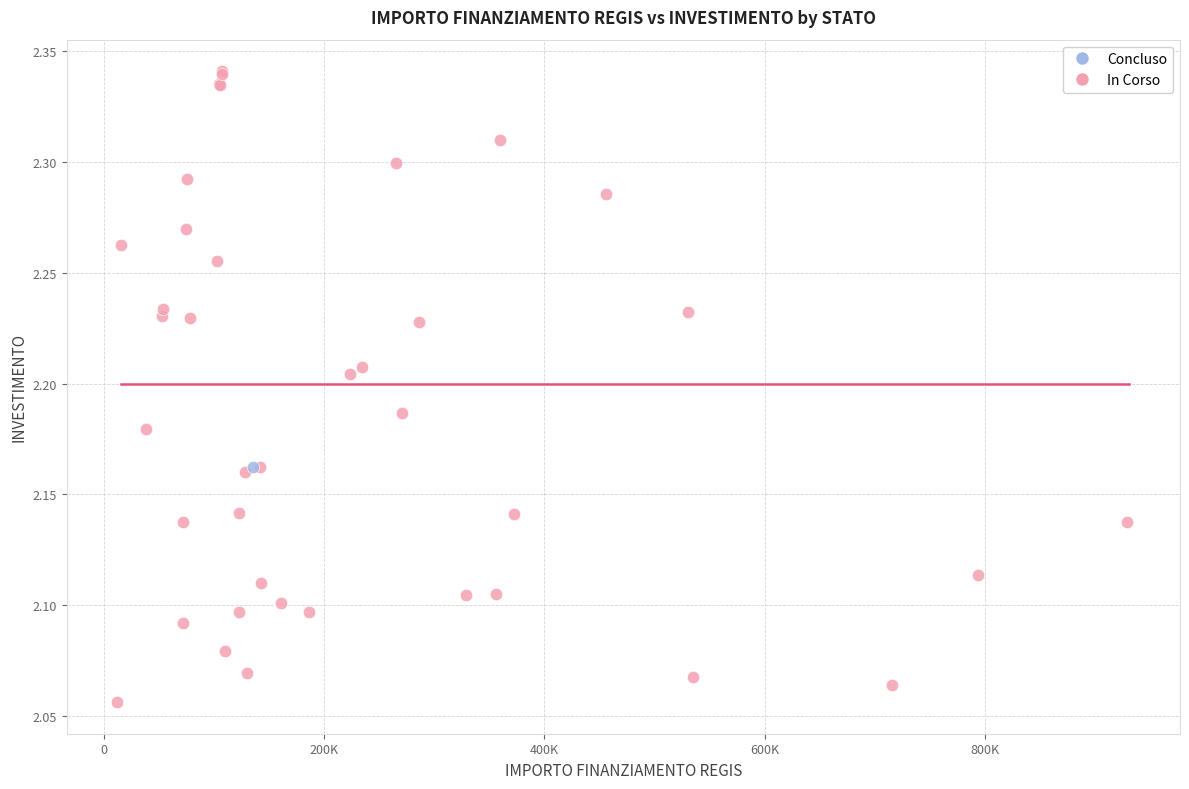

What are all the series names shown in the legend?

Concluso, In Corso